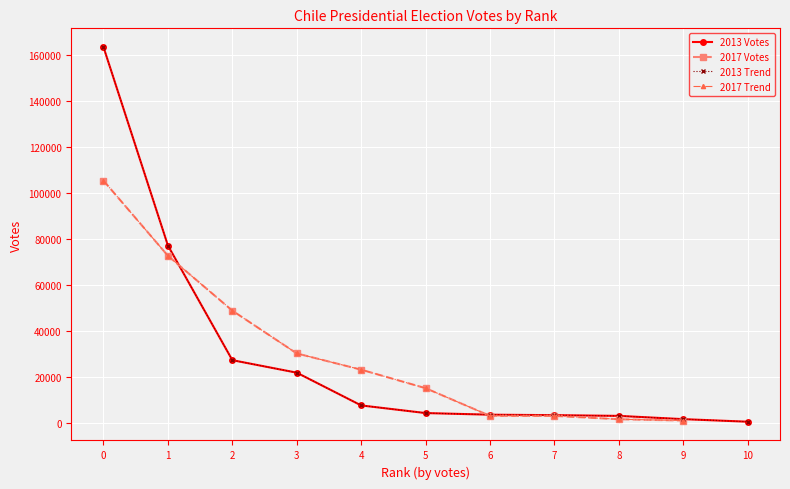

Which has a higher value, 9 or 8?

8